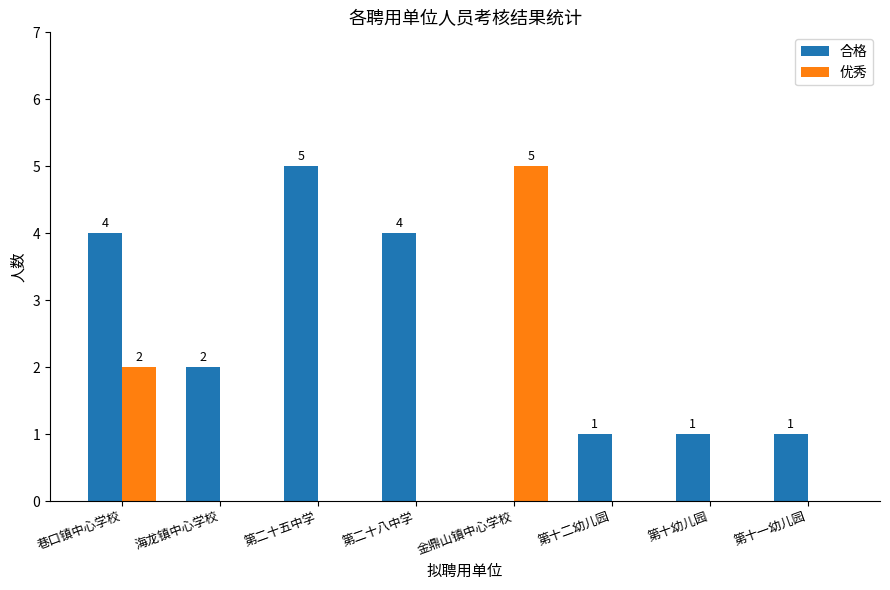

What is the spread (max minus min) of values at 第十一幼儿园?

1